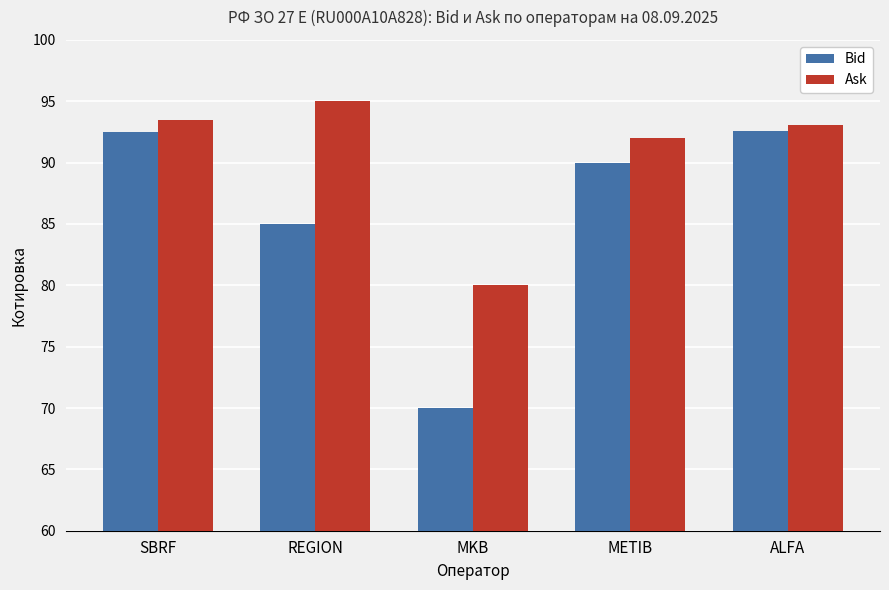

What is the difference between the highest and lowest values at REGION?

10.0